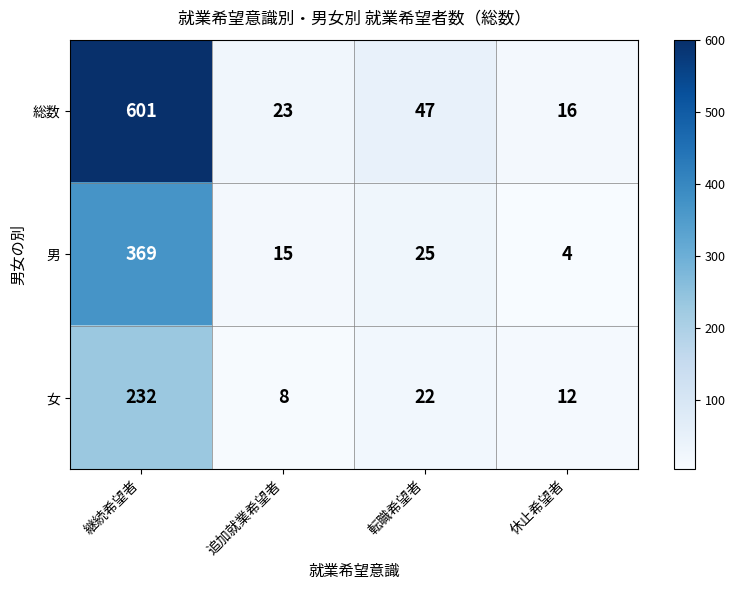

What is the approximate value of 女 at 転職希望者, to the nearest 5?

20